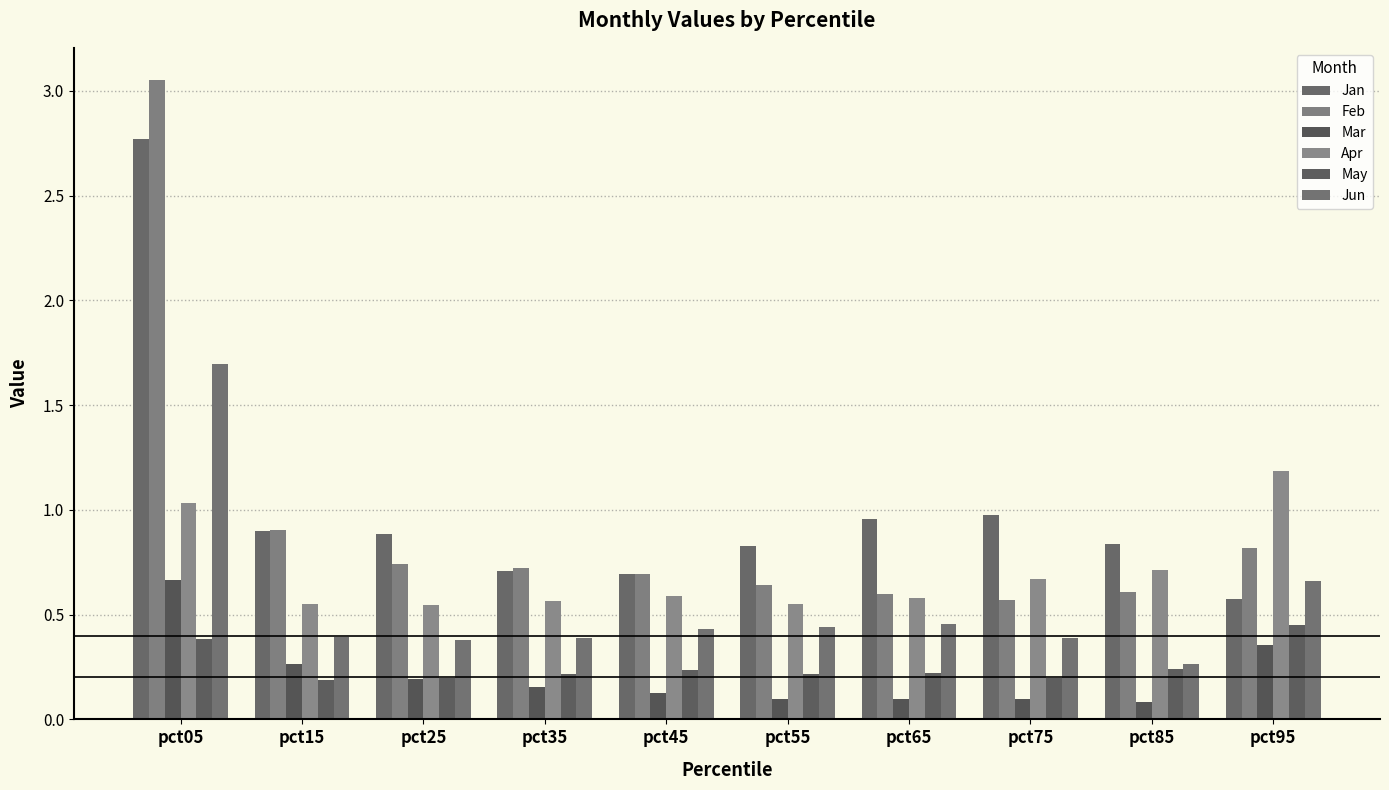

At pct15, list the series in order from largest to smallest.

Feb, Jan, Apr, Jun, Mar, May